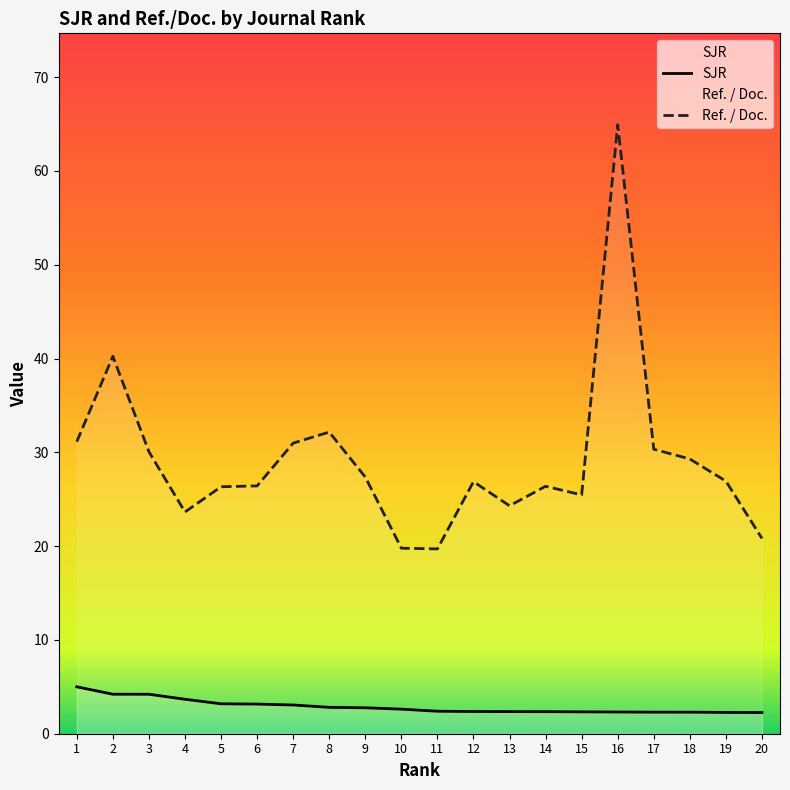

Which has a higher value, 8 or 4?

4